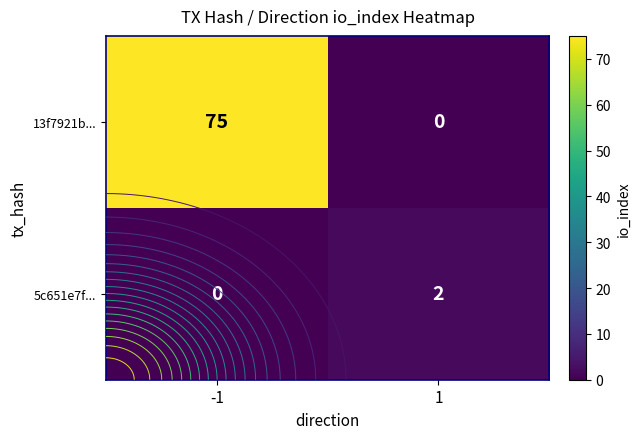

What is the greatest value displayed?

75